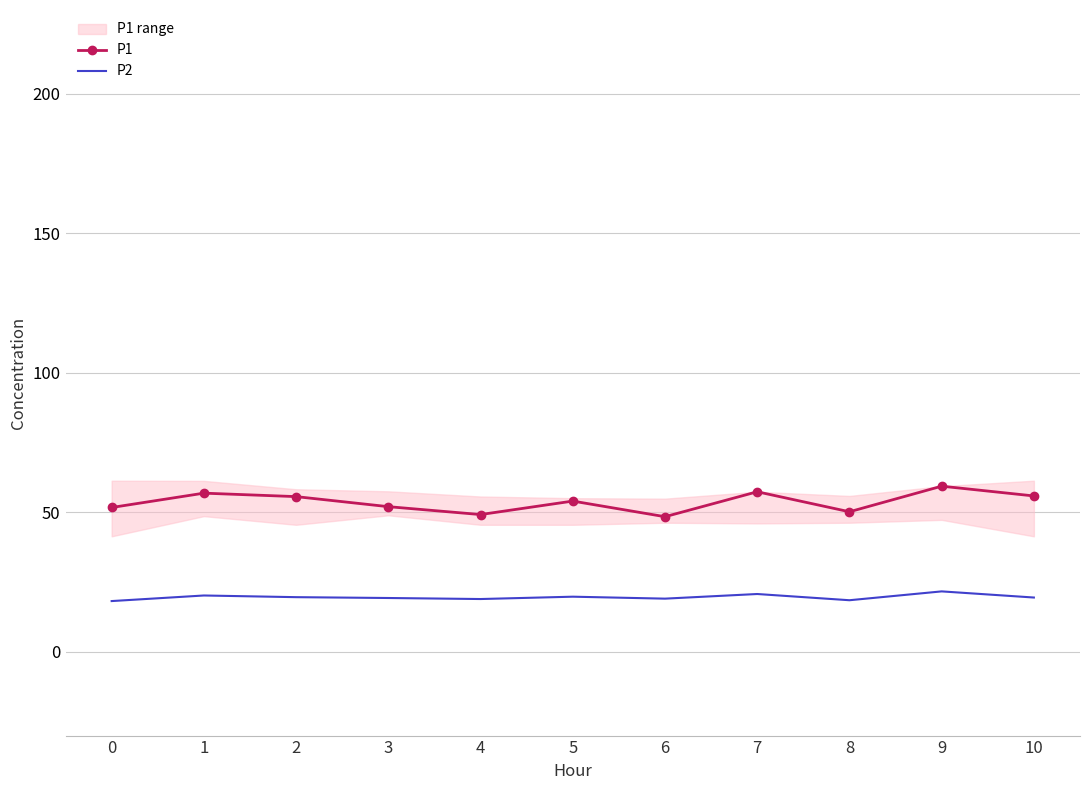

Where is P2 nearest to the value 19?

4